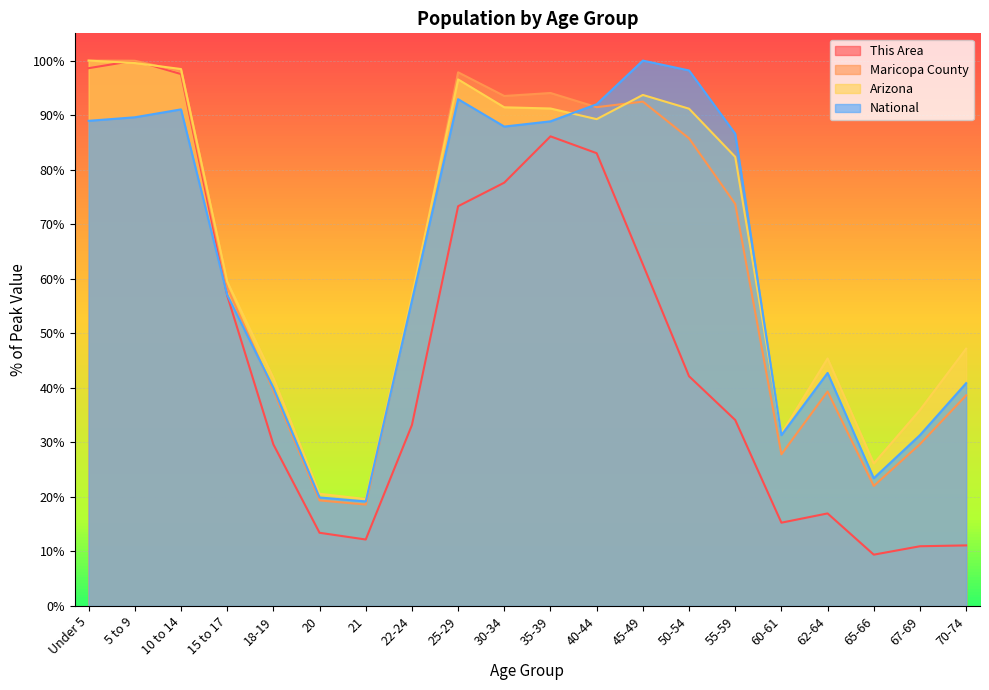

Between which two adjacent categories do Arizona and Maricopa County first intersect?

5 to 9 and 10 to 14